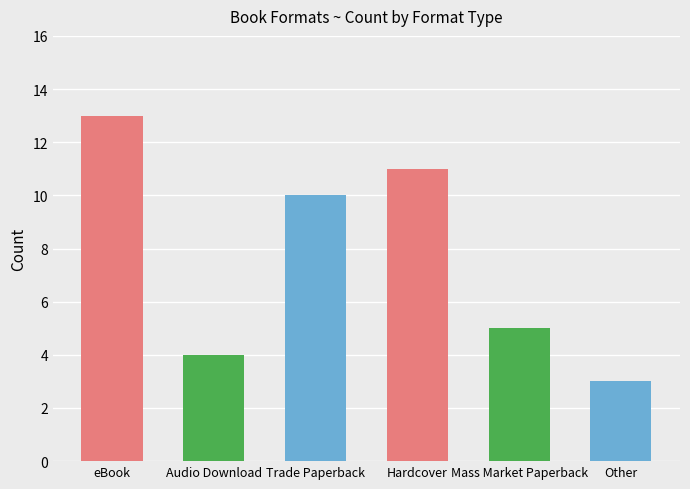

What is the change in value from Audio Download to Hardcover?

+7